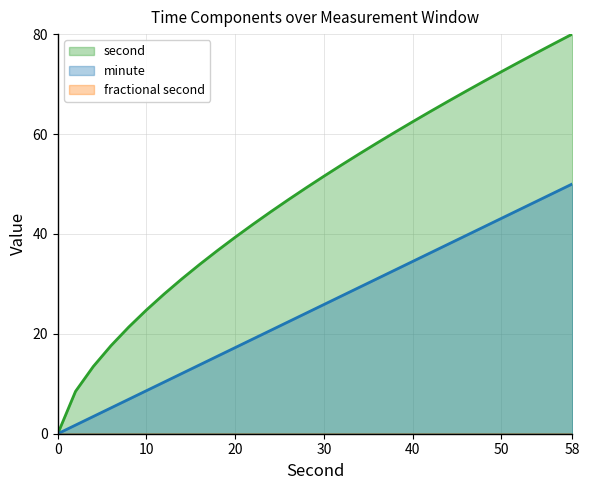

Which series changed the most between 12 and 54?

second